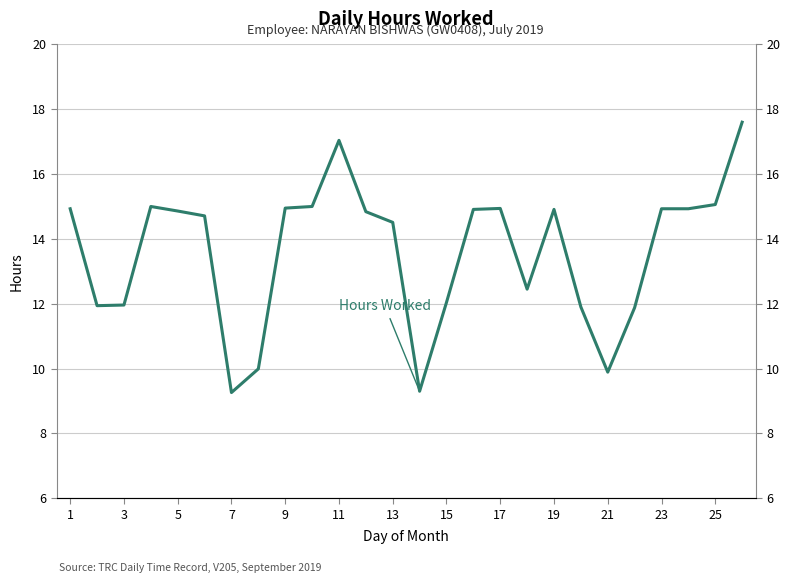

How many lines are shown in the chart?

1